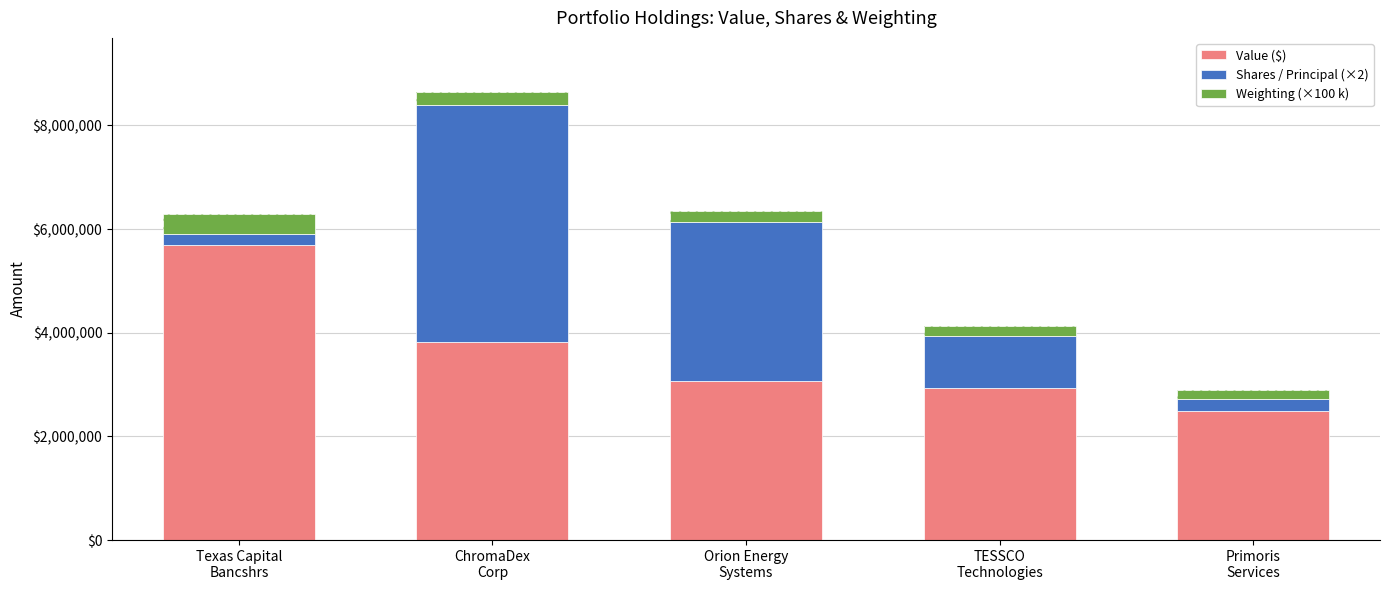

The Value ($) series shows 6352865 at ChromaDex
Corp. True or false?

False